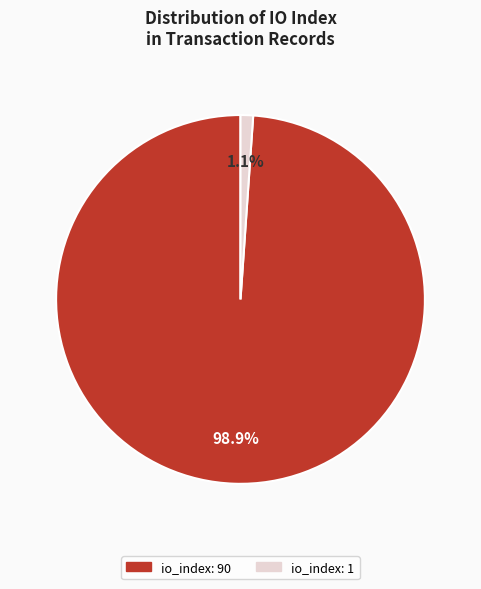

To the nearest percent, what is the combined percentage of io_index: 1 and io_index: 90?

100%